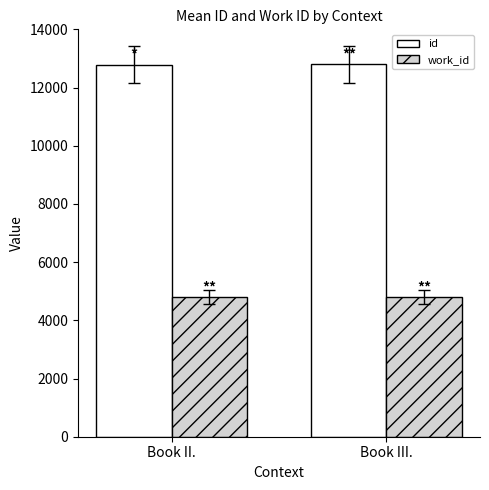

Is the value of id at Book III. greater than the value of work_id at Book III.?

Yes